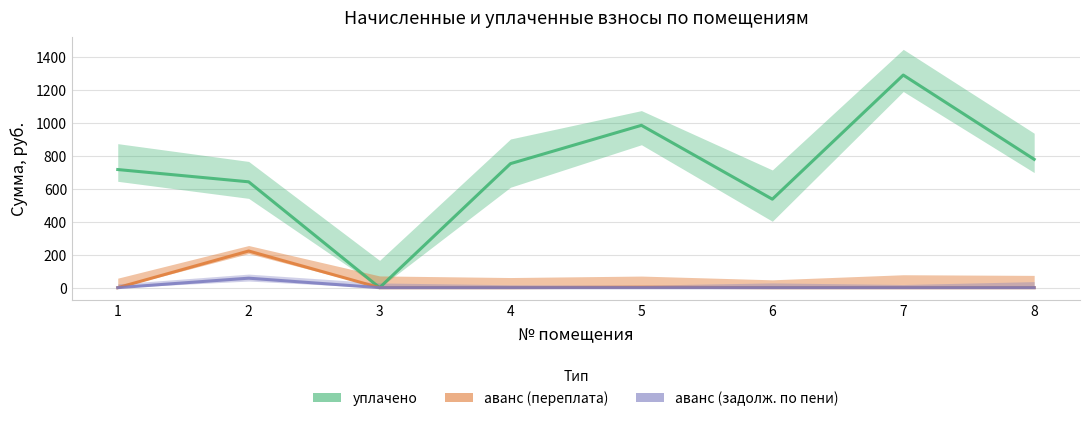

How many data points does each series have?

8